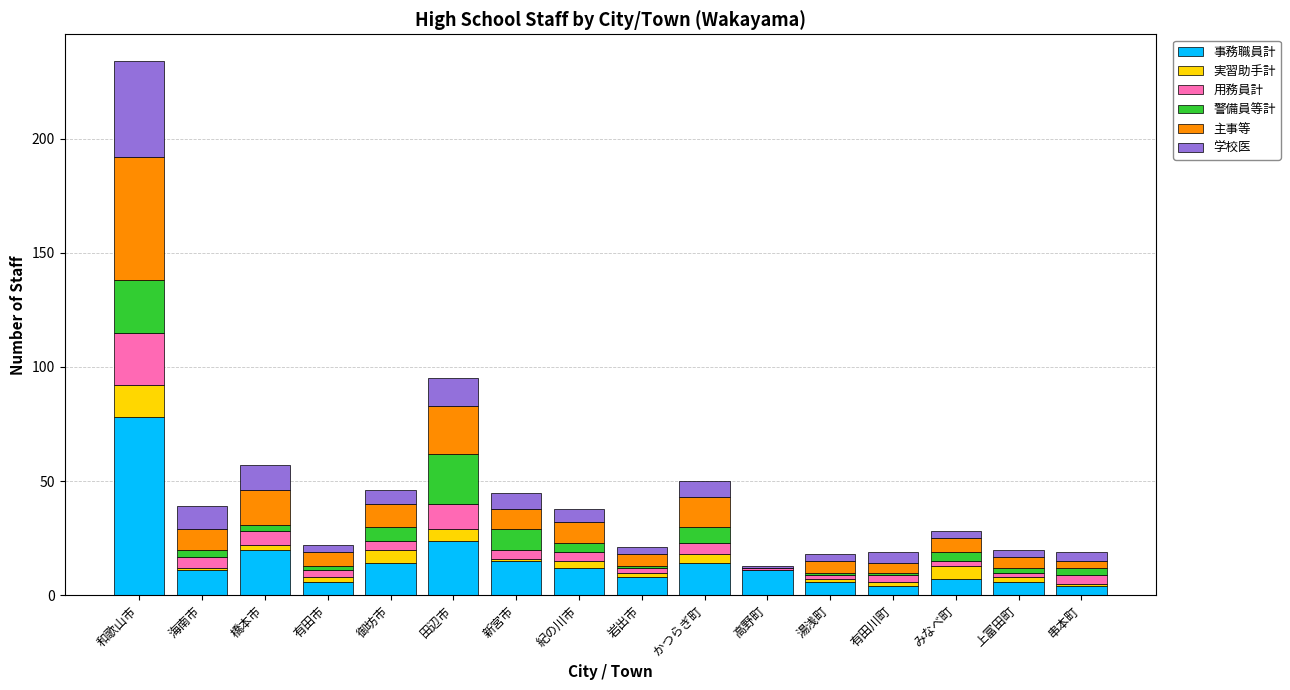

At which label does 事務職員計 reach its peak?

和歌山市